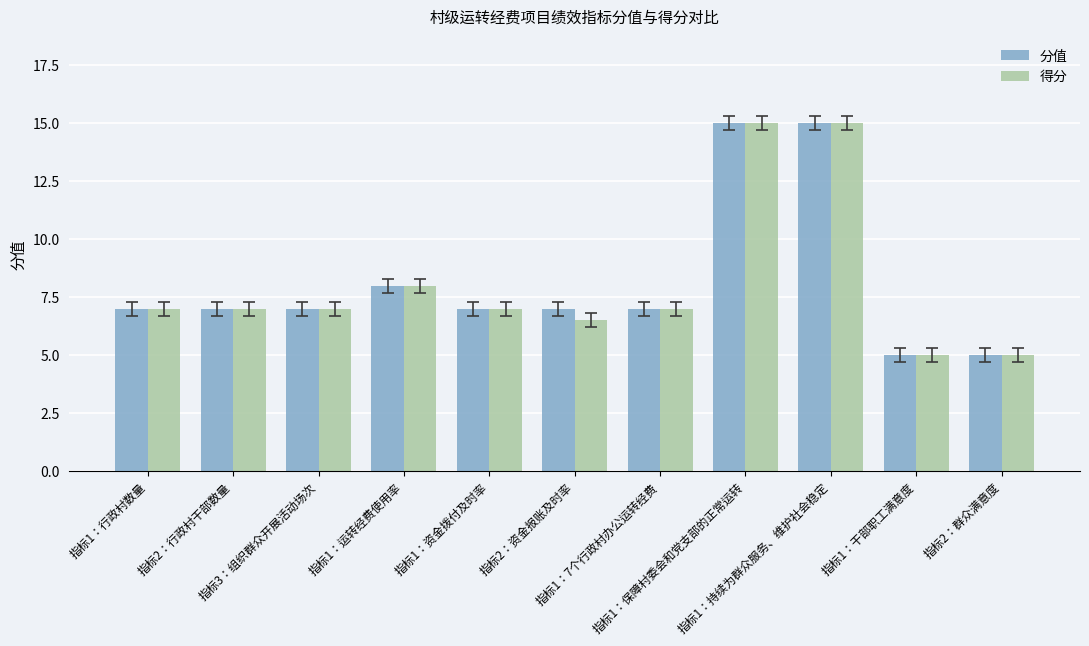

What is the approximate value of 分值 at 指标1：行政村数量?

7.0